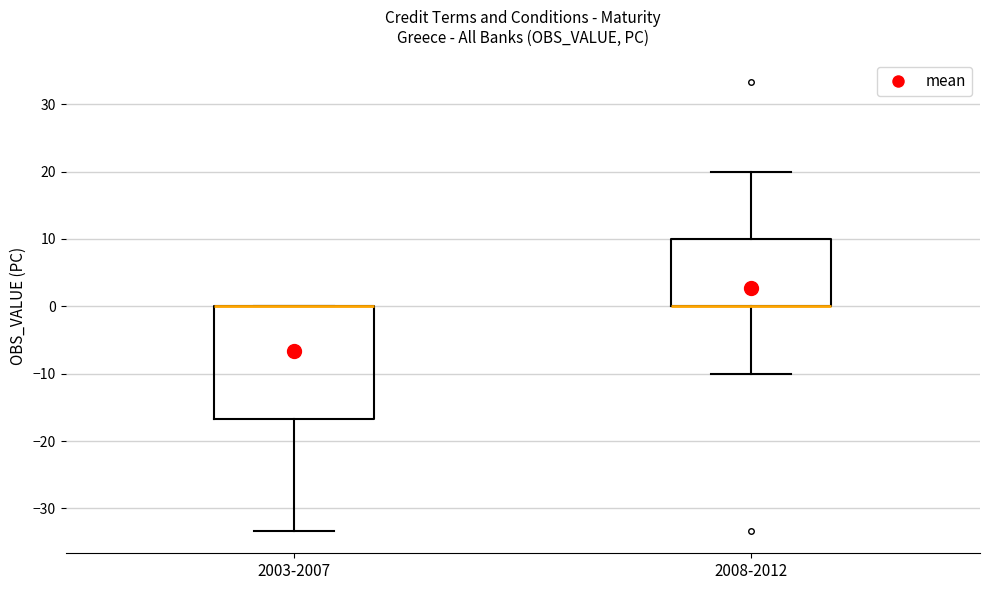

Reading left to right, read every box against the y-axis: the position of its median line, the range the box covers, and the ends of its whiskers. The values are not printed on the chart, so give them approximately, as read against the axis.

2003-2007: median 0 (drawn on the box's upper edge), box -17 to 0, whiskers -33 to 0
2008-2012: median 0 (drawn on the box's lower edge), box 0 to 10, whiskers -10 to 20